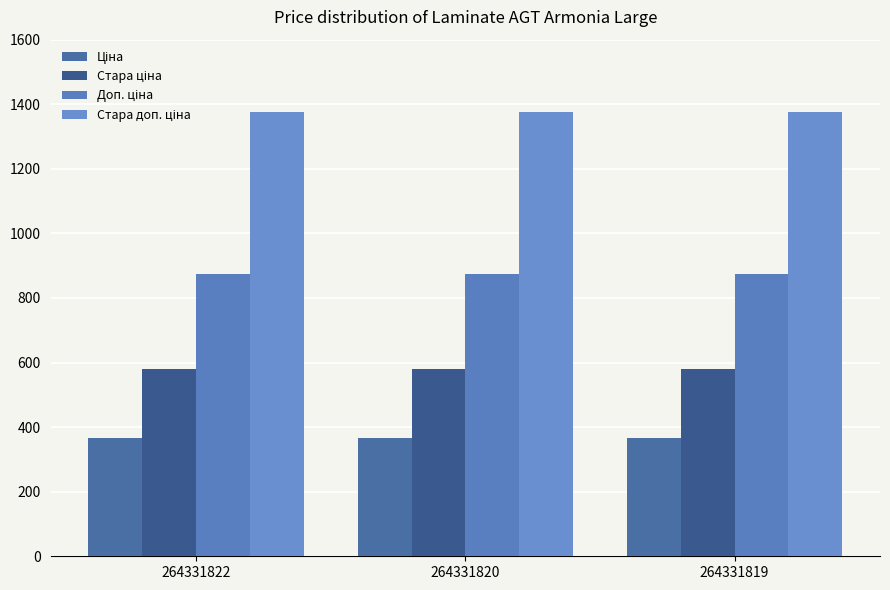

How many groups of bars are there?

3